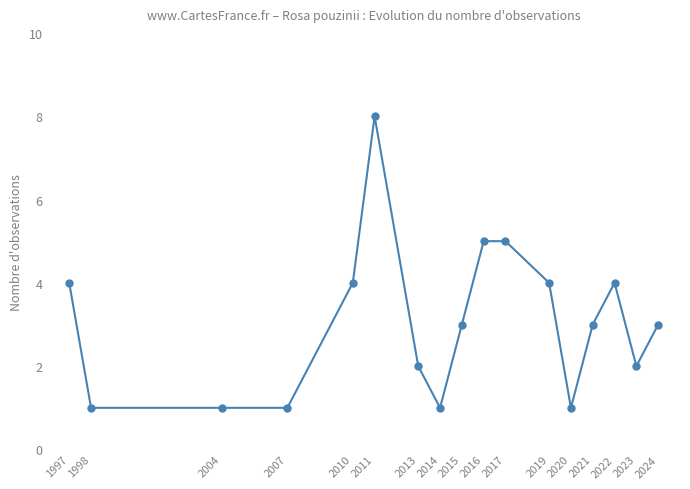

What is the greatest value displayed?

8